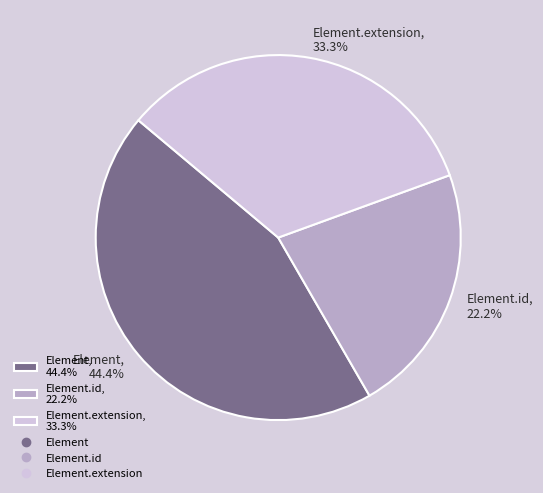

Count the number of slices in the pie.

3